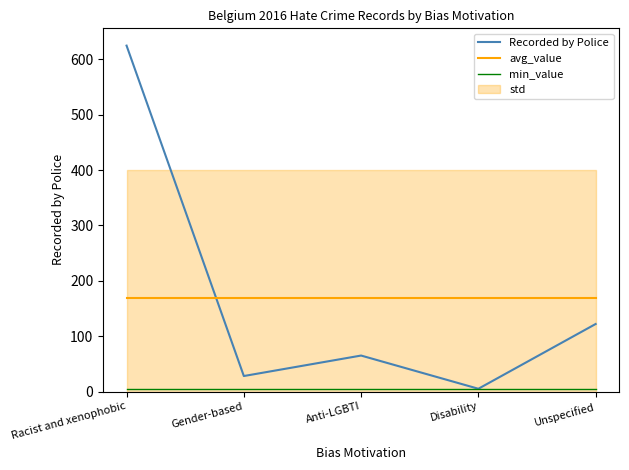

How many lines are shown in the chart?

3